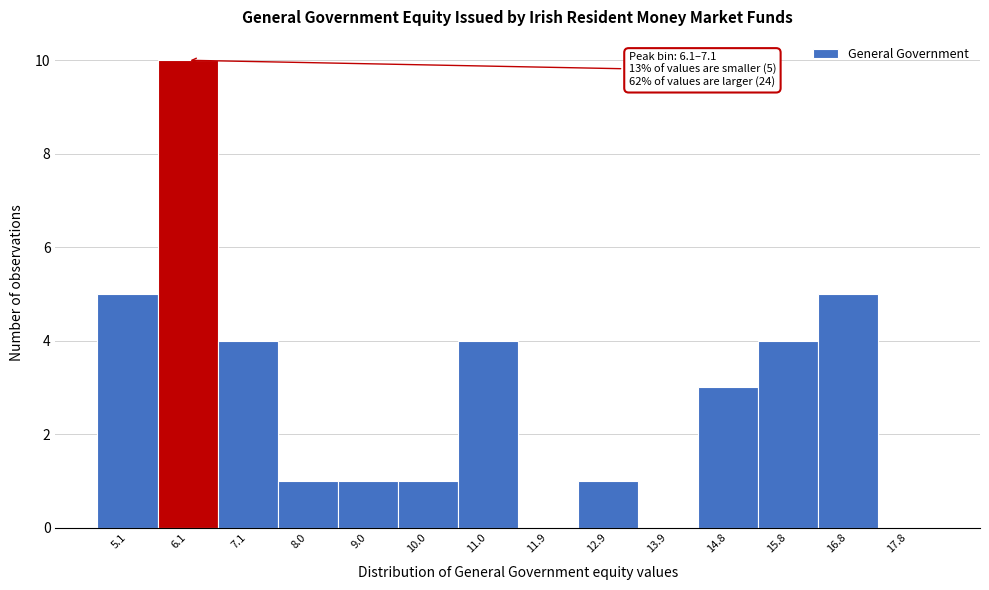

Reading right to left, extract all data points from this chart.

17.8=0	16.8=5	15.8=4	14.8=3	13.9=0	12.9=1	11.9=0	11.0=4	10.0=1	9.0=1	8.0=1	7.1=4	6.1=10	5.1=5